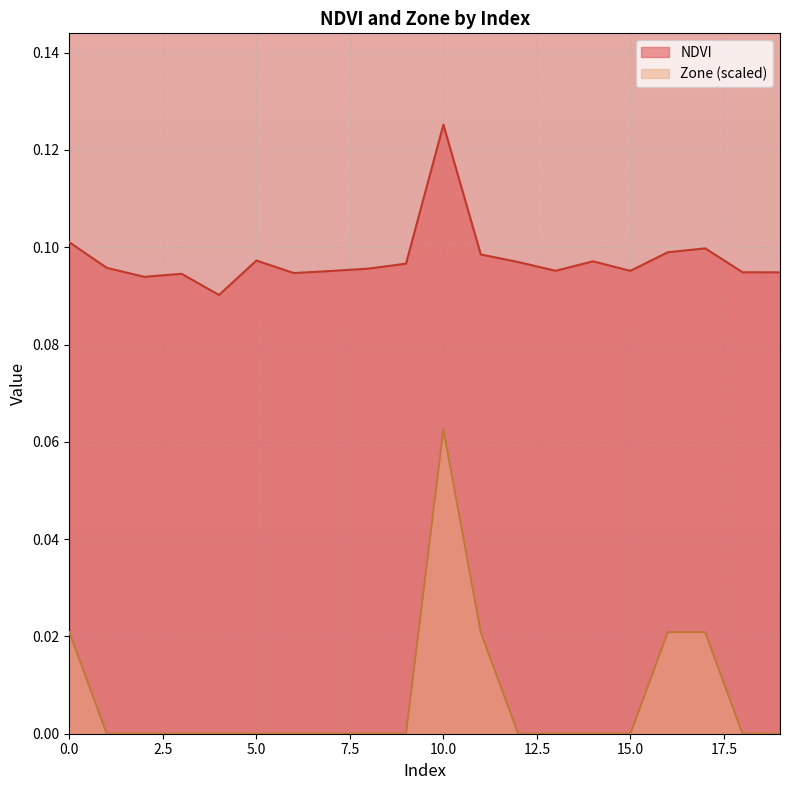

True or false: Zone has a value of -0.0 at 15.

False